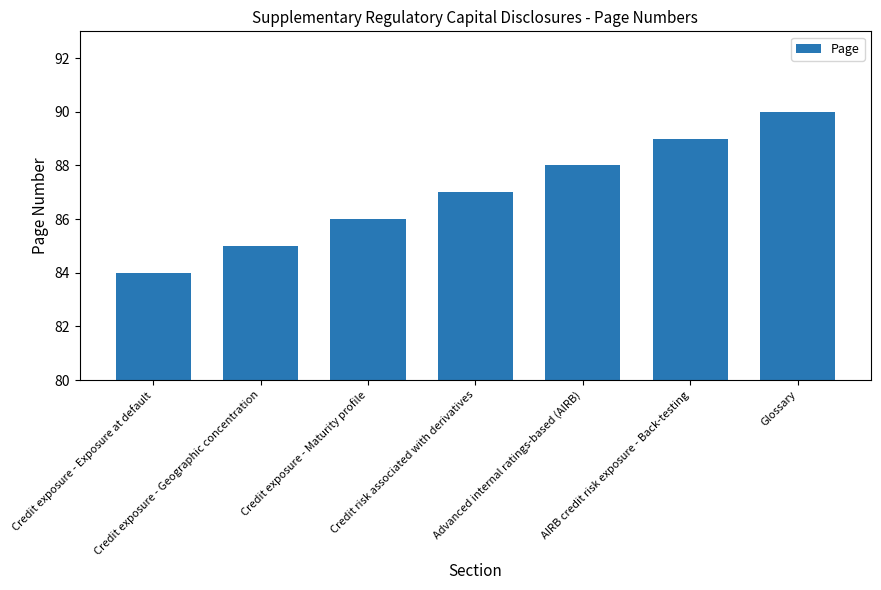

What is the difference between the second highest and second lowest values?

4